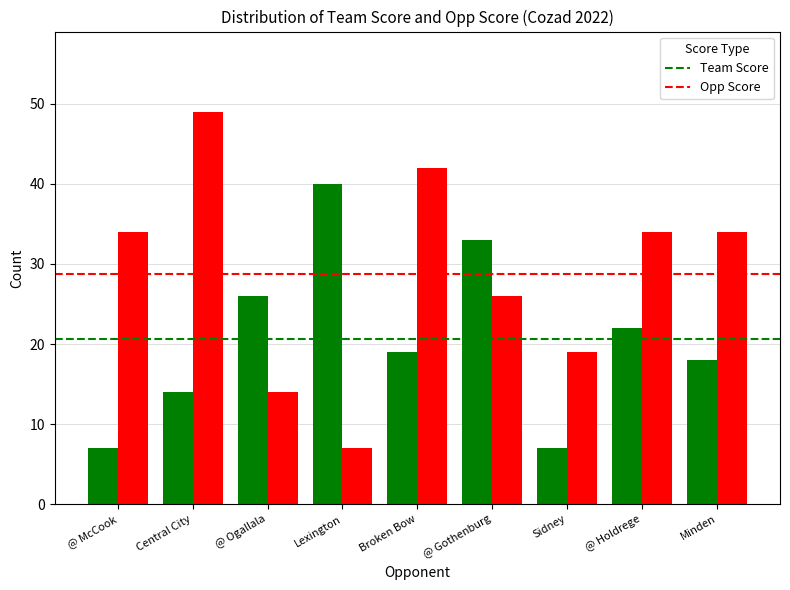

Between @ Ogallala and Sidney, which series saw the biggest shift?

Team Score